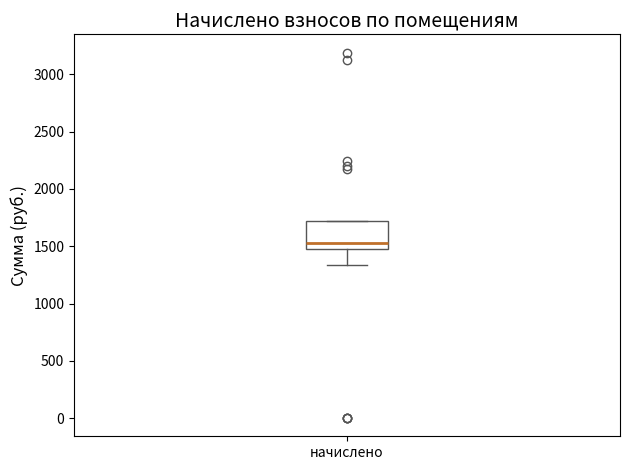

Read this box plot against the y-axis: the position of the median line, the range covered by the box, and the ends of both whiskers. The values are not printed on the chart, so give them approximately, as read against the axis.

median 1550, box 1500 to 1700, whiskers 1350 to 1700